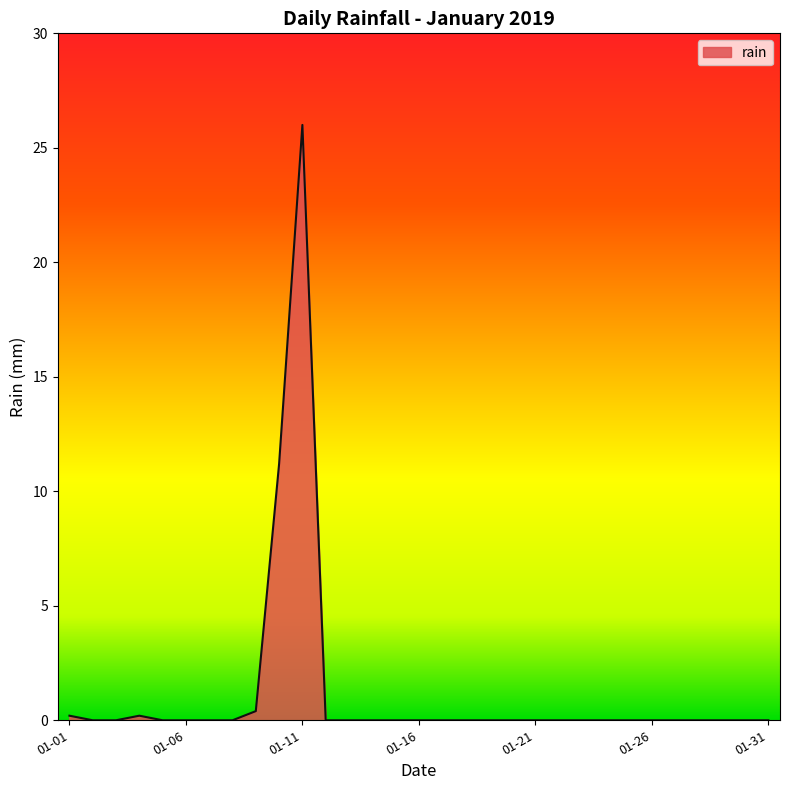

Reading left to right, what are all the values shown in this chart?

0.2	0.0	0.0	0.2	0.0	0.0	0.0	0.0	0.4	11.2	26.0	0.0	0.0	0.0	0.0	0.0	0.0	0.0	0.0	0.0	0.0	0.0	0.0	0.0	0.0	0.0	0.0	0.0	0.0	0.0	0.0